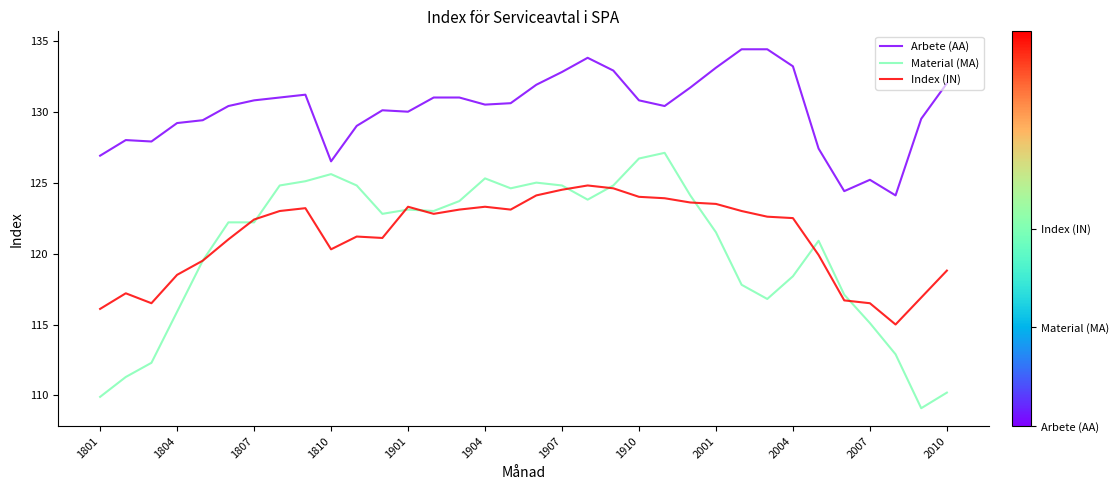

Does the chart display data point markers on the line(s)?

No